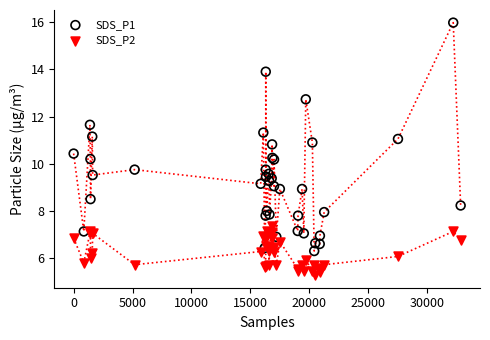

Which series reaches the maximum Y coordinate?

SDS_P1